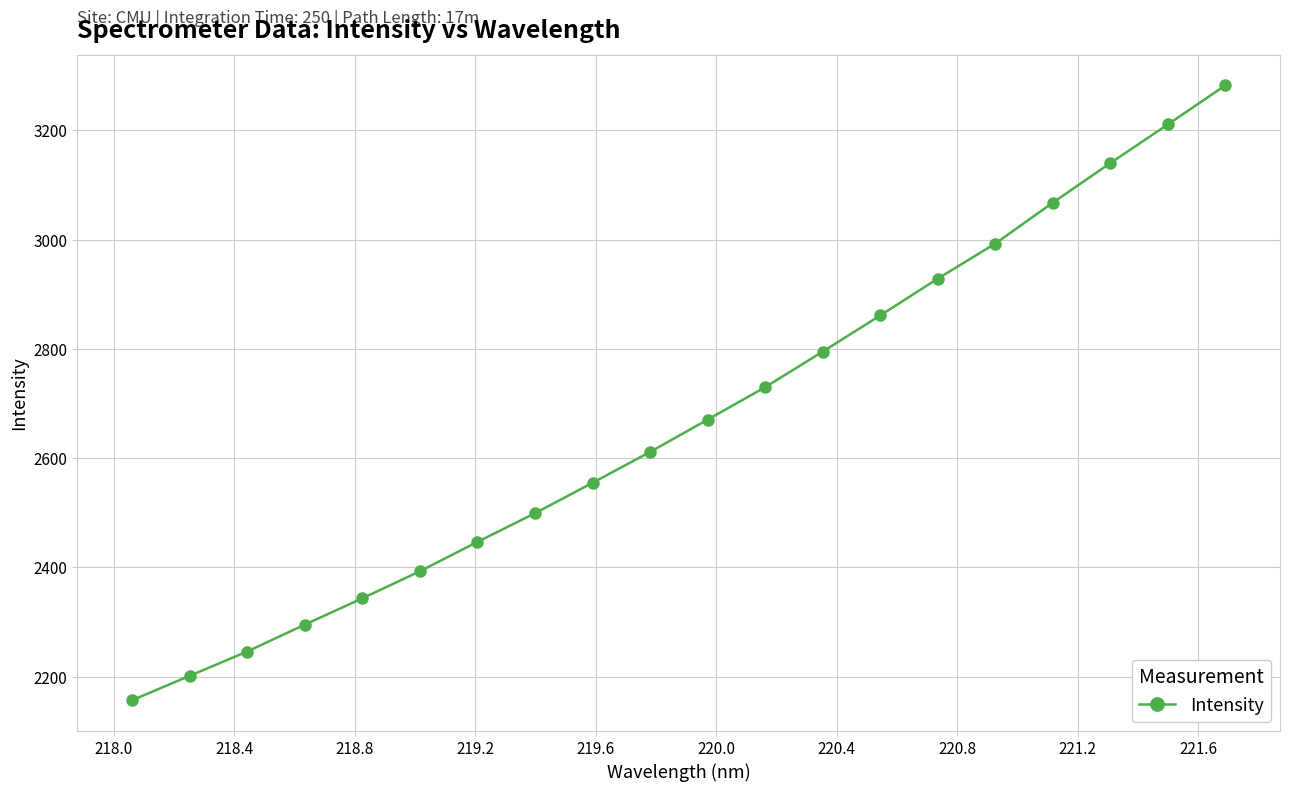

What is the value of the 10th point from the left?

2611.5